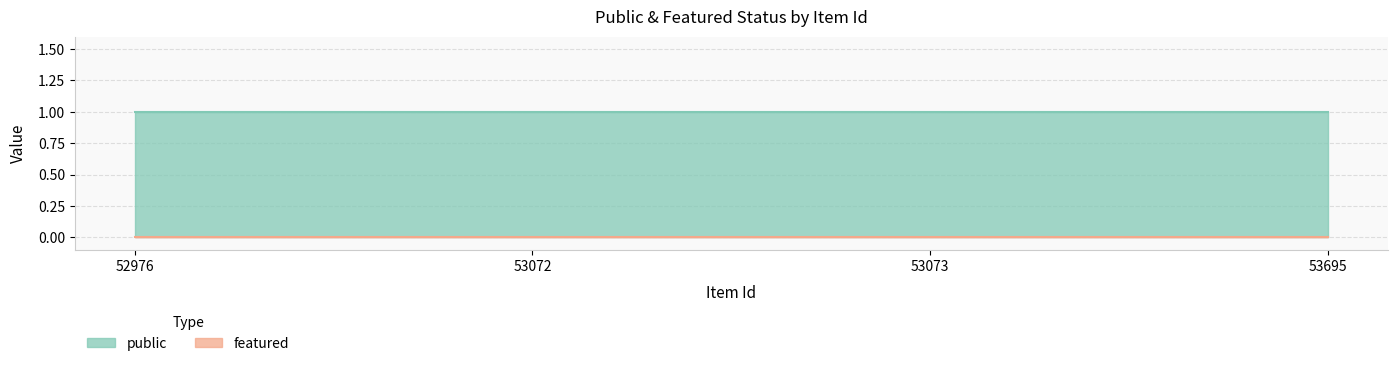

At which label does public reach its minimum?

52976